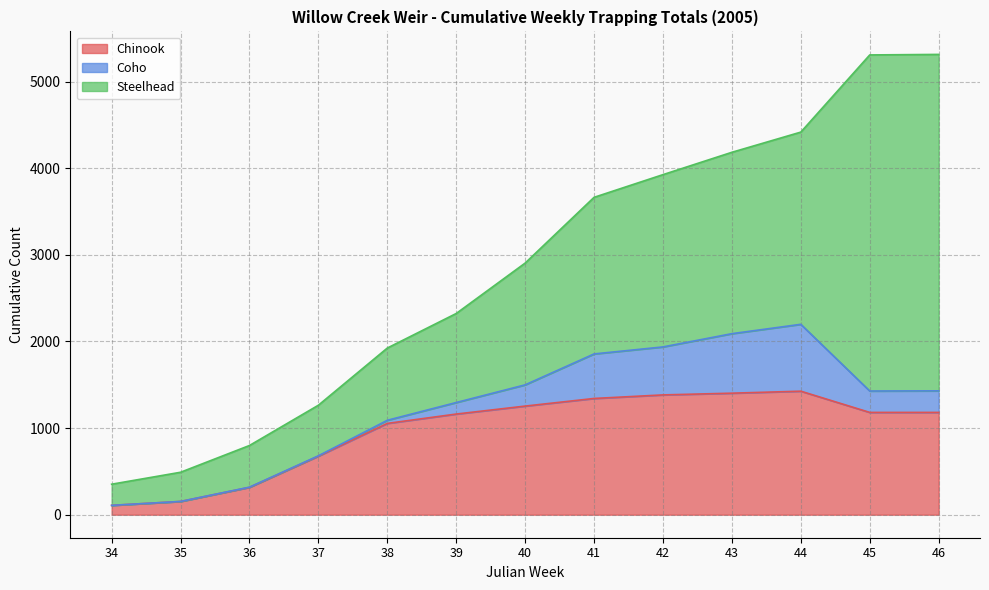

How many lines are shown in the chart?

3